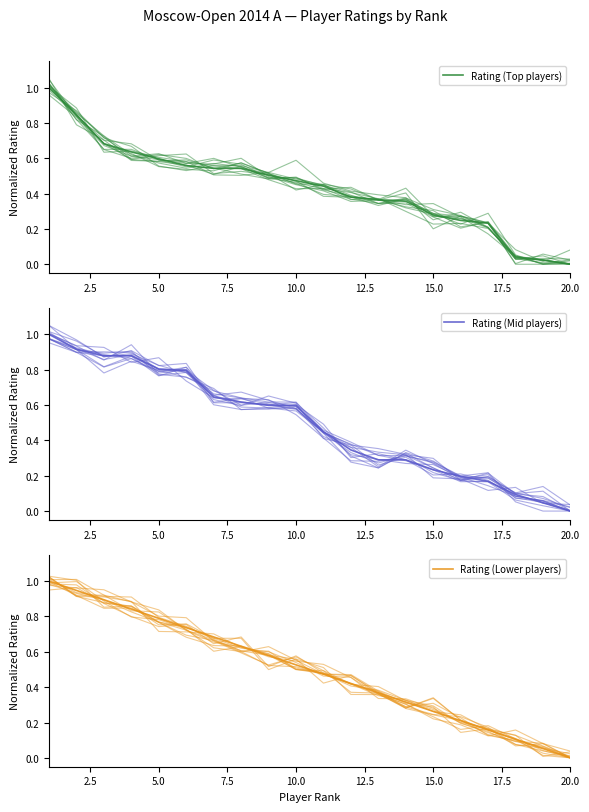

Reading left to right, what are all the values shown in this chart?

Rating (Top players): 1.0	0.8	0.7	0.6	0.6	0.6	0.5	0.5	0.5	0.5	0.4	0.4	0.4	0.4	0.3	0.2	0.2	0.0	0.0	0.0
Rating (Mid players): 1.0	0.9	0.9	0.9	0.8	0.8	0.6	0.6	0.6	0.6	0.4	0.3	0.3	0.3	0.2	0.2	0.2	0.1	0.0	0.0
Rating (Lower players): 1.0	0.9	0.9	0.8	0.8	0.7	0.7	0.6	0.6	0.5	0.5	0.4	0.4	0.3	0.3	0.2	0.2	0.1	0.1	0.0